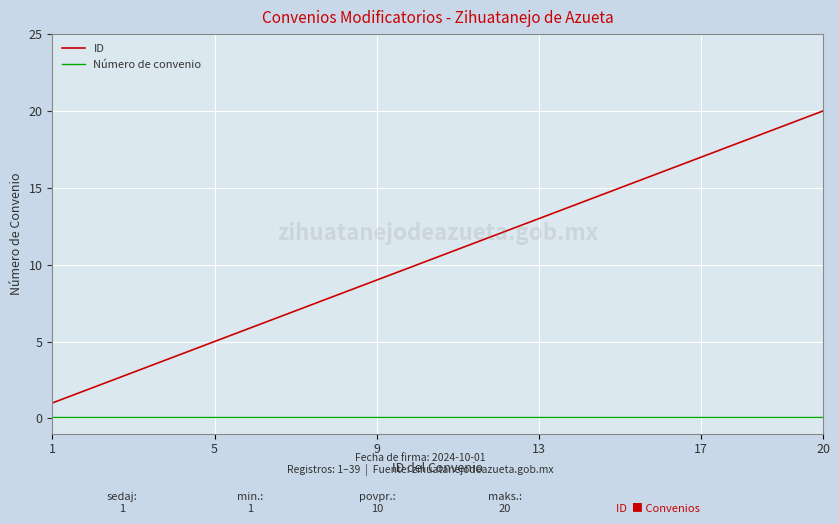

Which series has the largest range (max minus min)?

ID